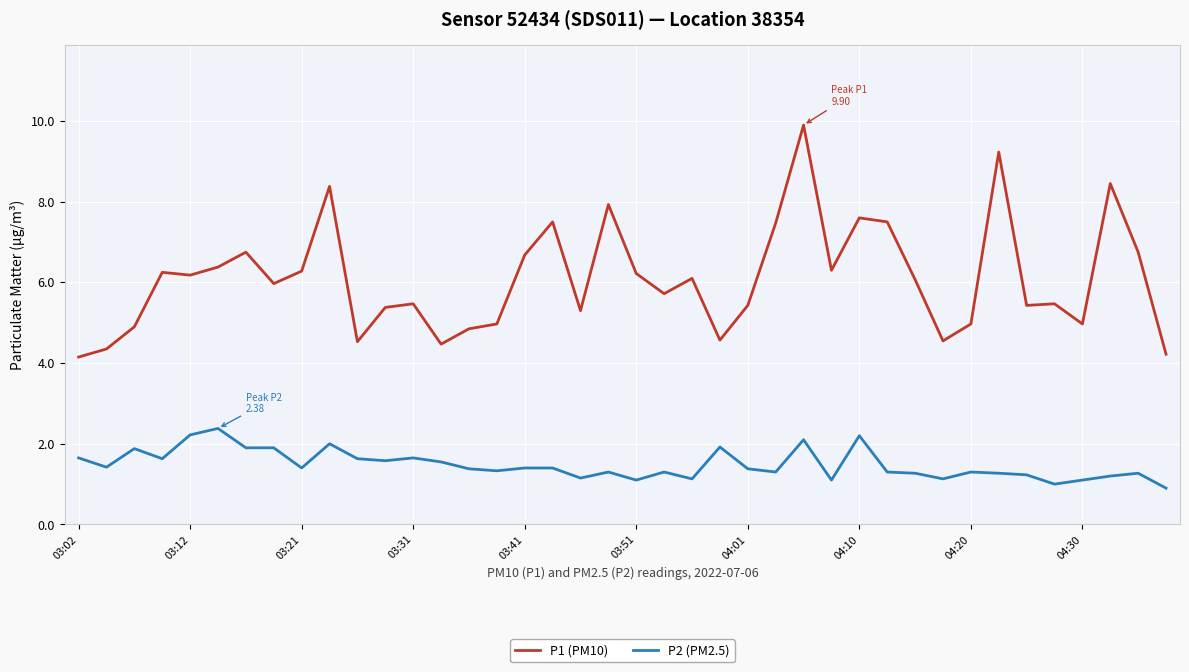

Which series has the largest total across all categories?

P1 (PM10)